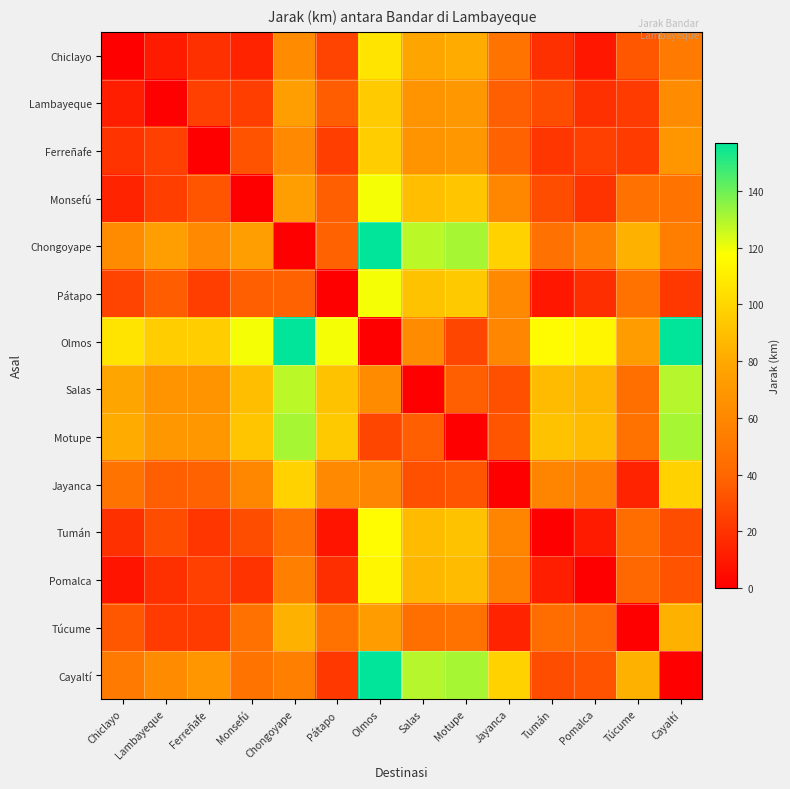

Between Lambayeque and Monsefú, which is larger?

Monsefú